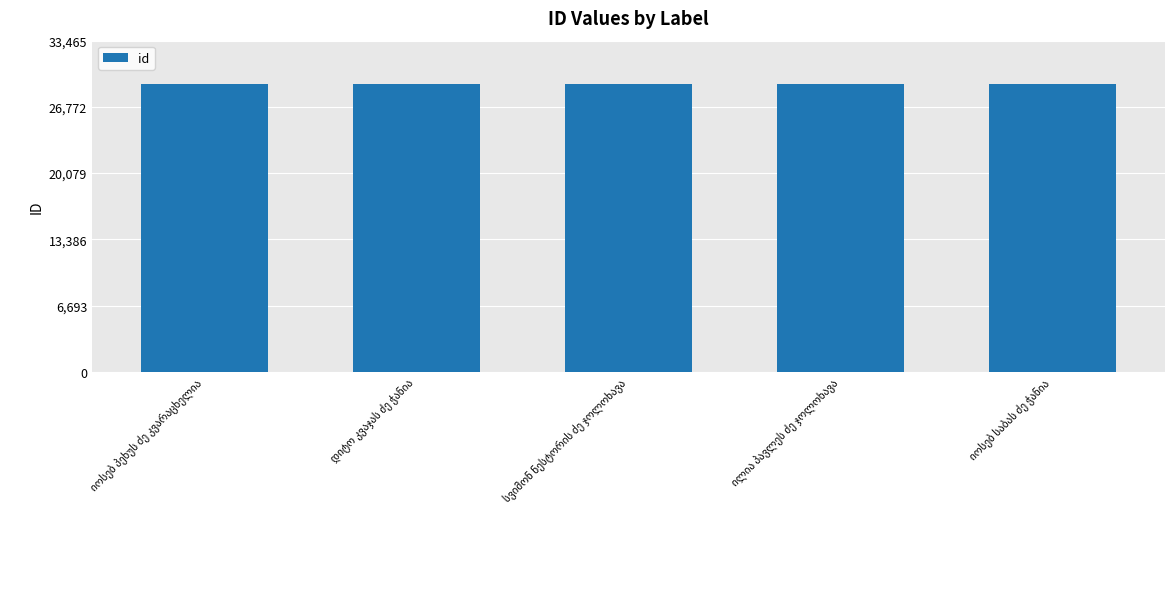

What is the average value?

29098